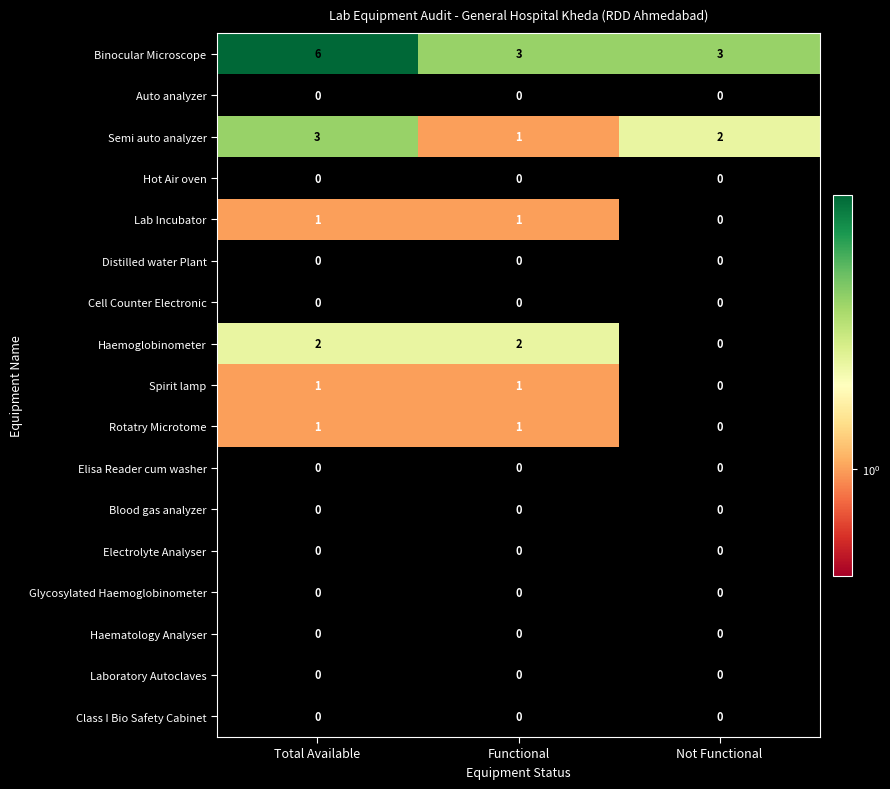

What is the difference between the highest and lowest values at Not Functional?

3